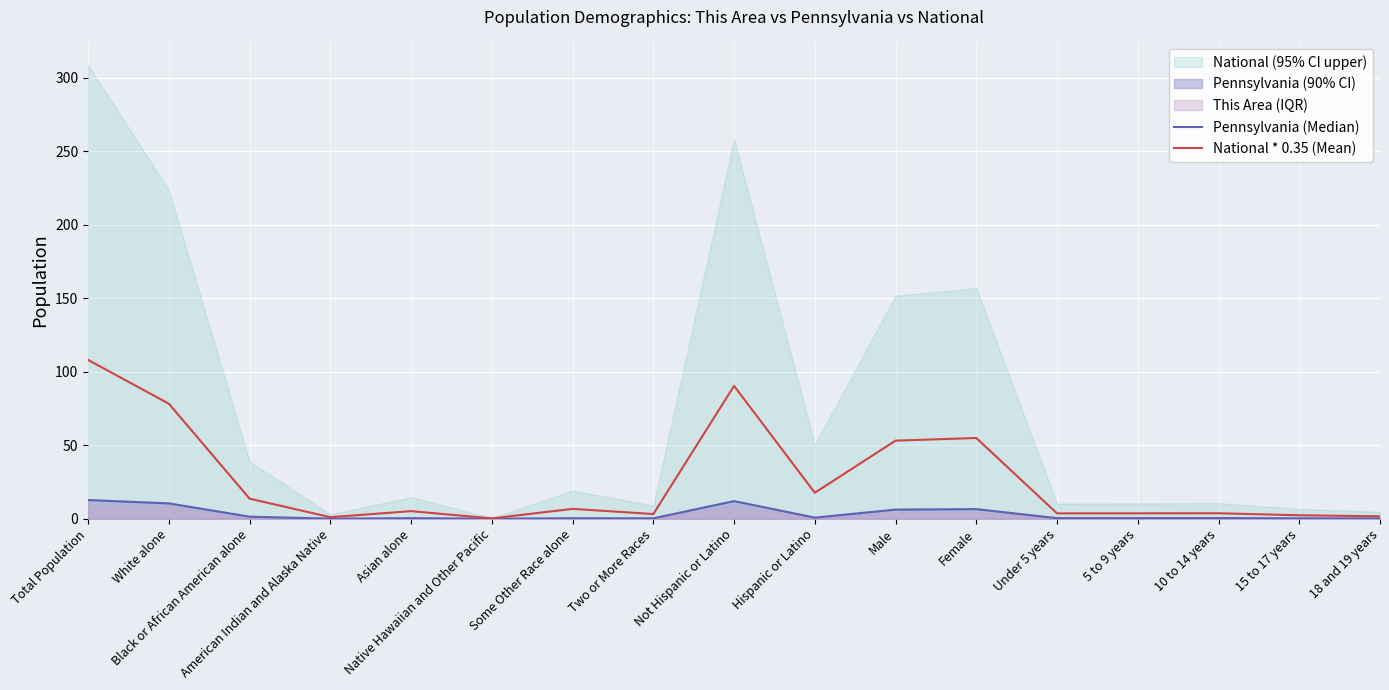

What is the difference between the highest and lowest values at Native Hawaiian and Other Pacific?

0.2